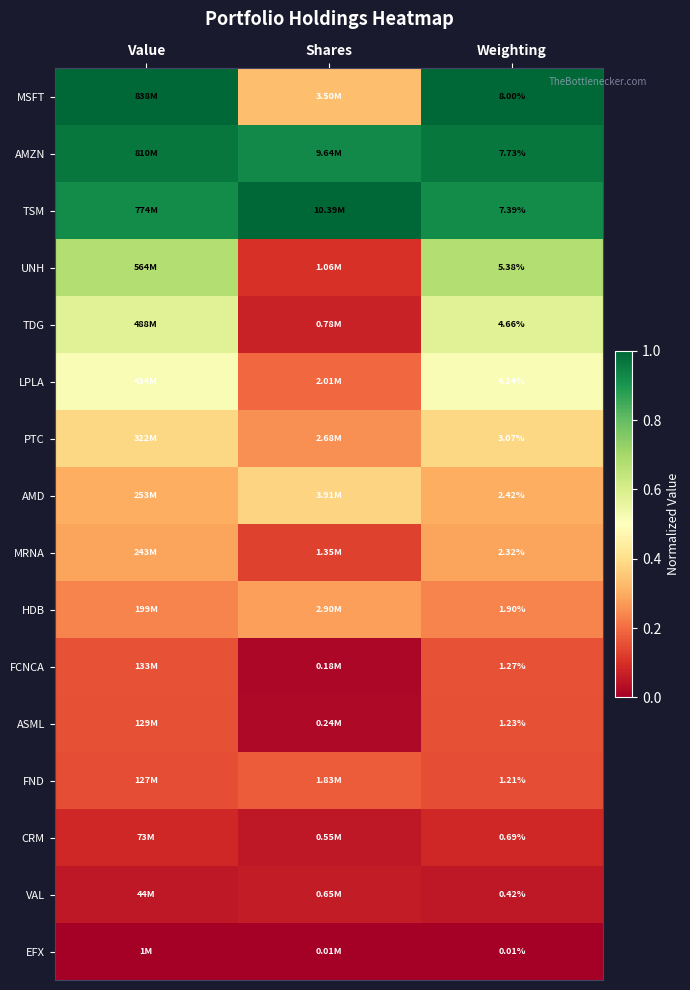

What is the difference between the maximum and minimum values in the MRNA series?

0.2